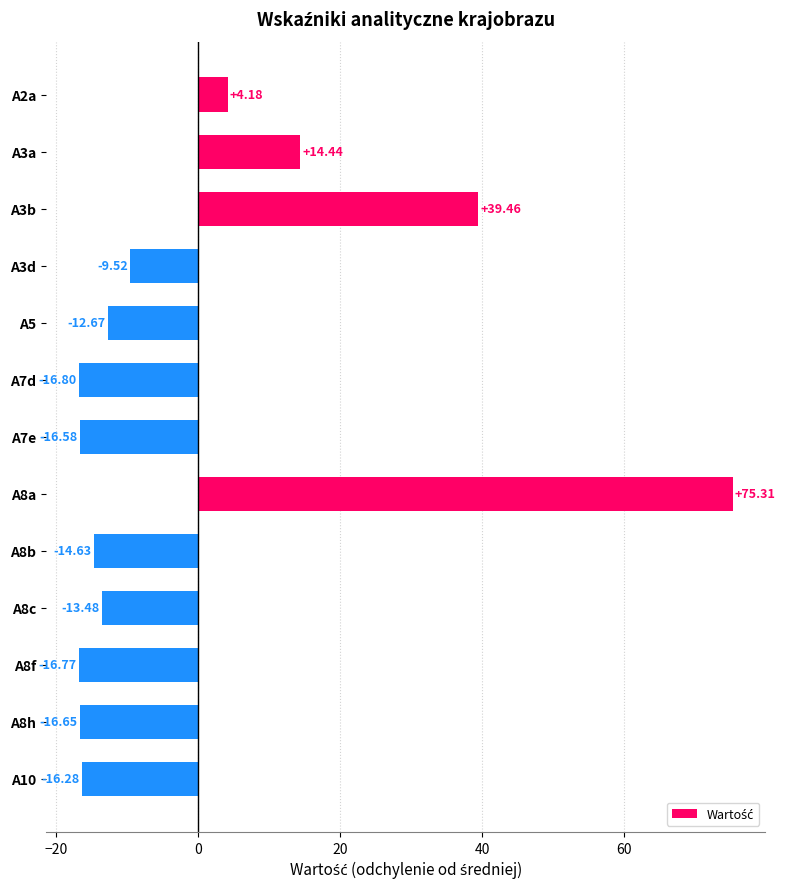

Which label corresponds to the smallest value in the chart?

A7d